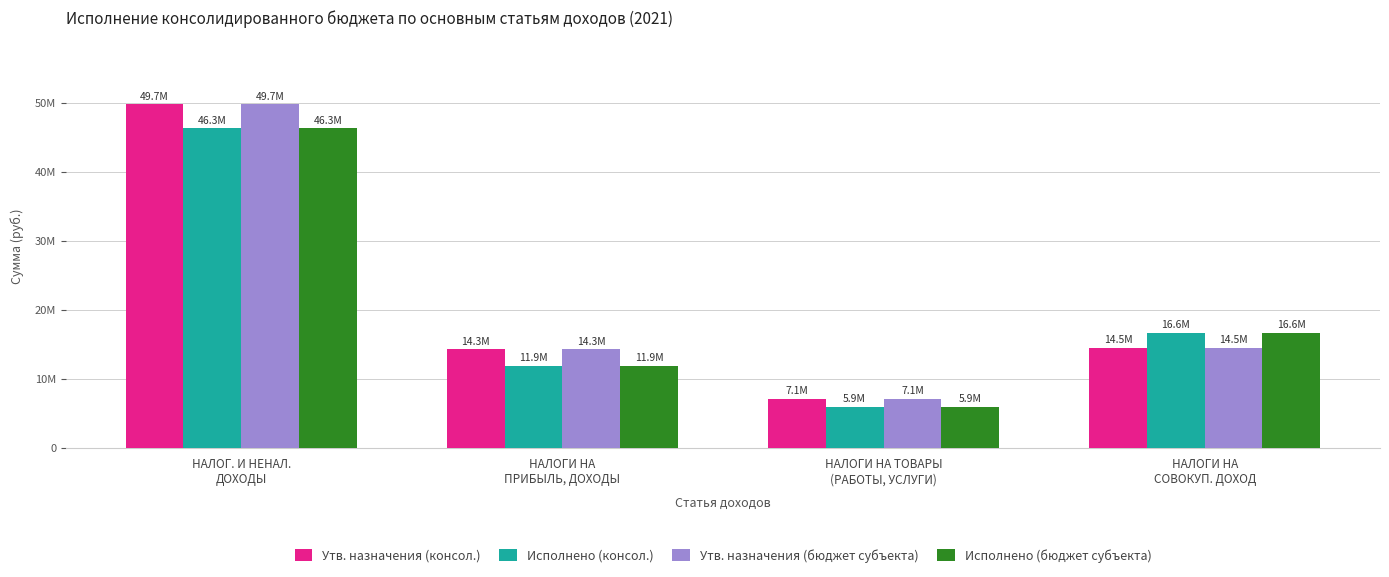

Reading right to left, list all the values displayed in this chart.

Утв. назначения (консол.): 14479300.0	7113100.0	14263900.0	49741600.0
Исполнено (консол.): 16629186.9	5936002.2	11911055.7	46295822.0
Утв. назначения (бюджет субъекта): 14479300.0	7113100.0	14263900.0	49741600.0
Исполнено (бюджет субъекта): 16629186.9	5936002.2	11911055.7	46295822.0